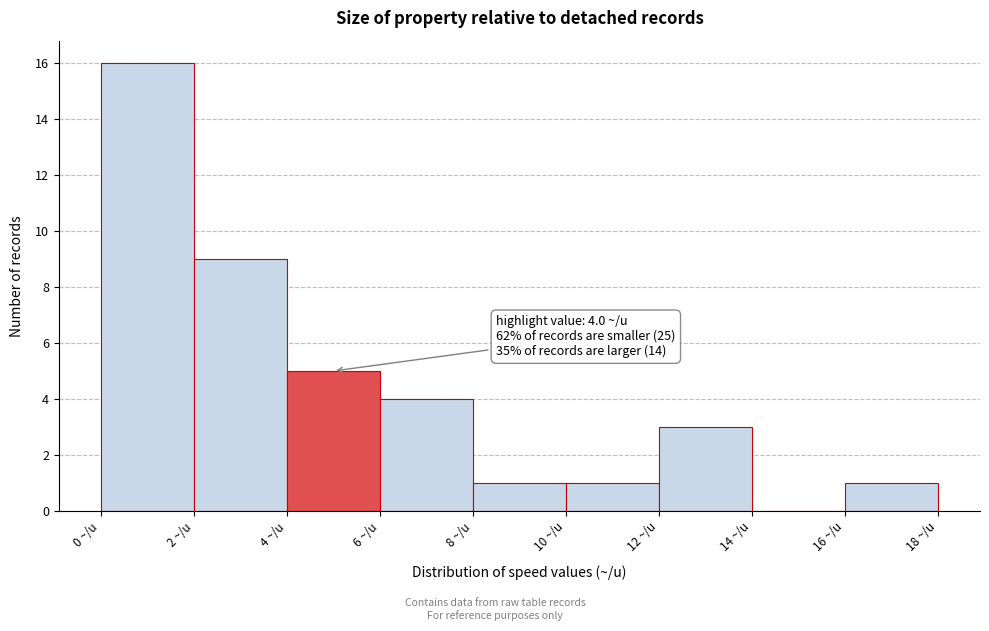

Over which range of the x-axis is the bar tallest?

0 to 2